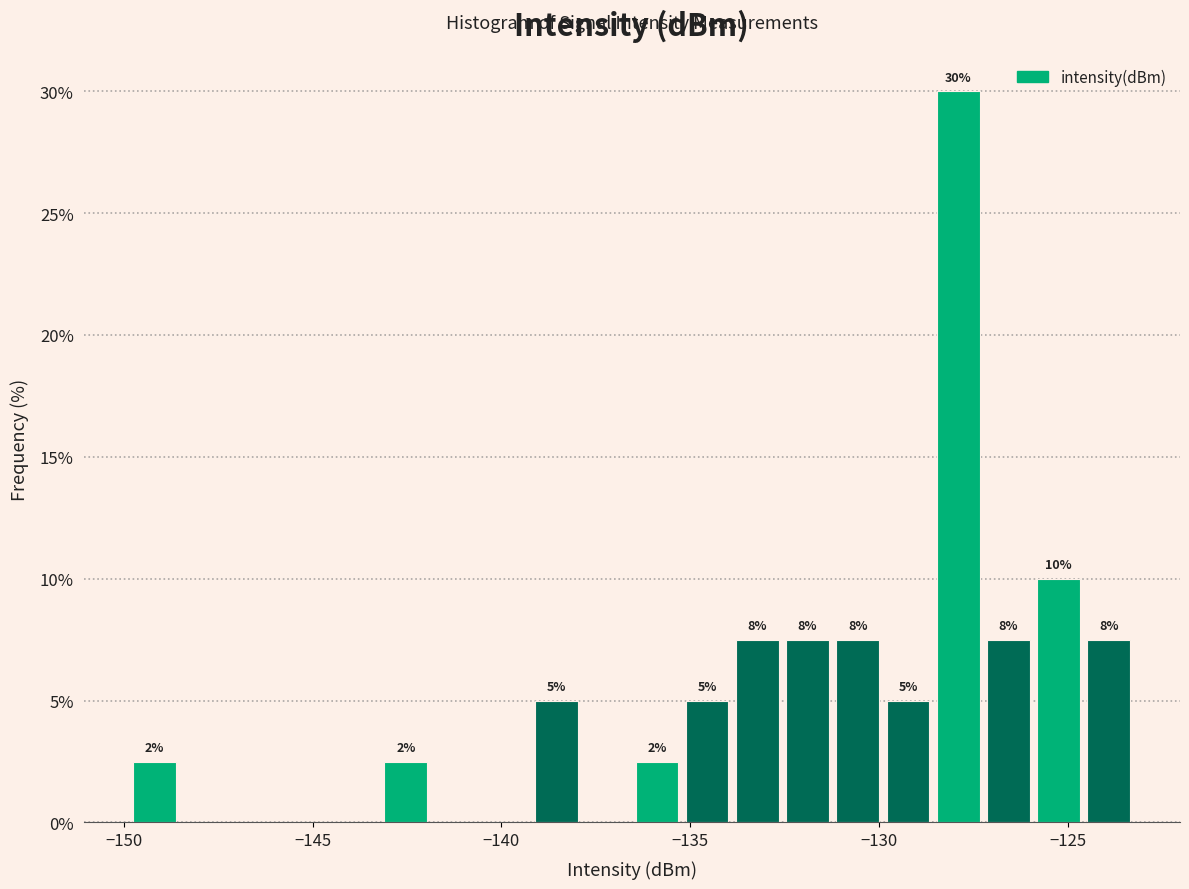

Around what value on the x-axis is the tallest bar? Give the approximate position of its centre, as read against the axis.

-128.0